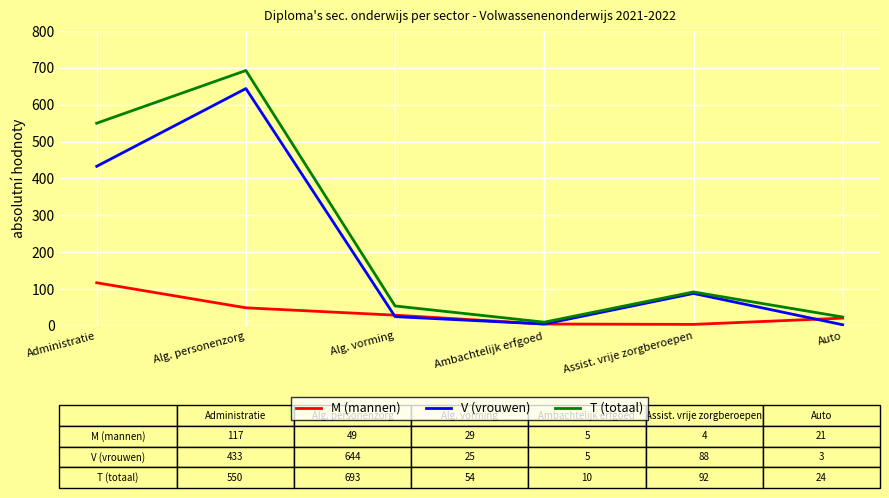

Which category has the highest value across all series?

Alg. personenzorg